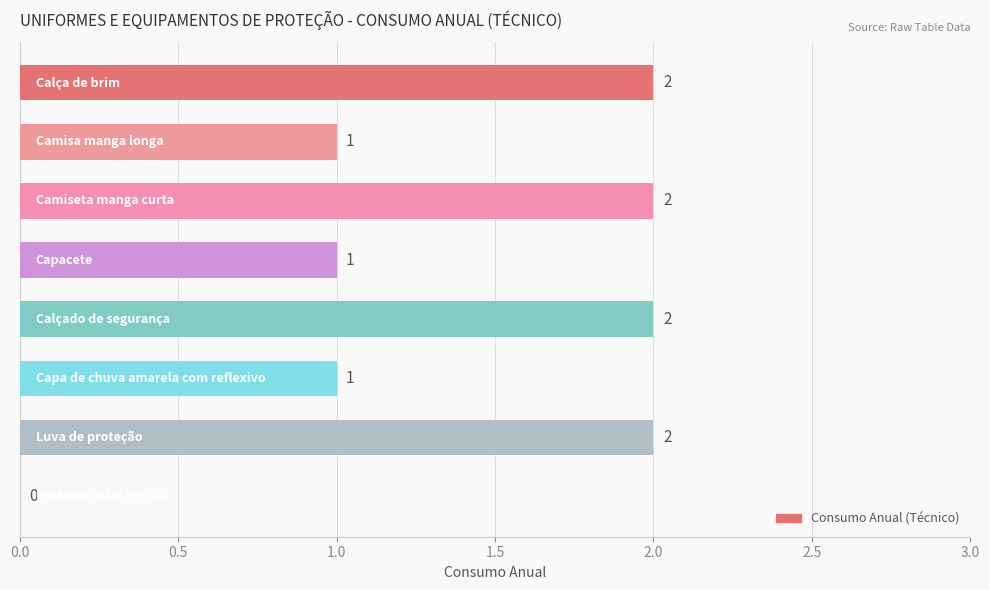

What is the sum of all values?

11